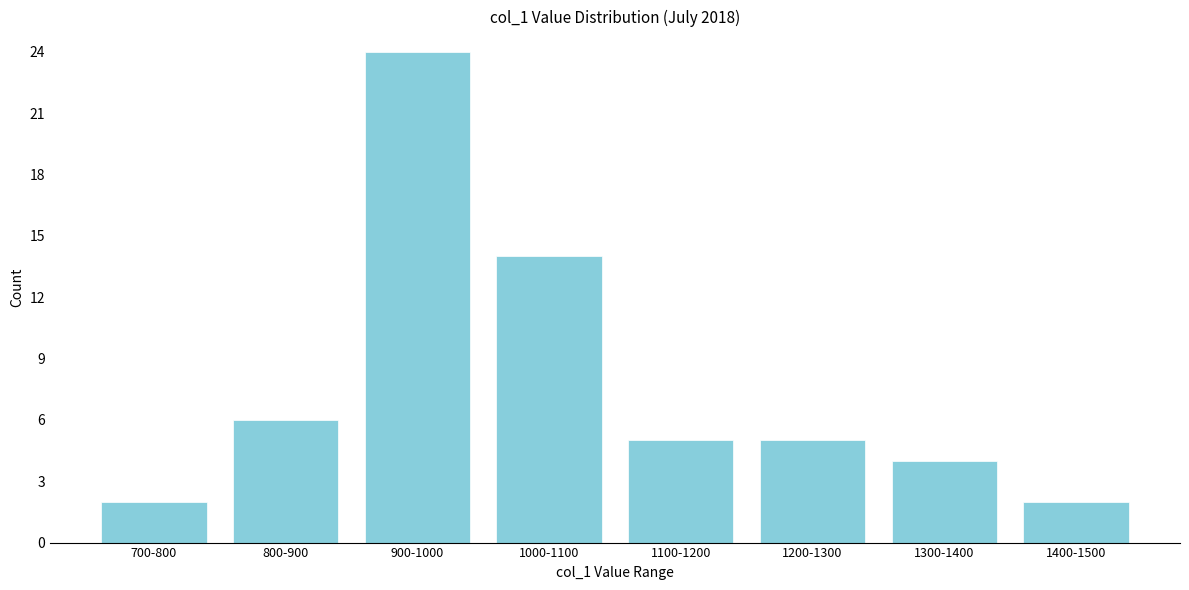

Reading left to right, what are all the values shown in this chart?

2	6	24	14	5	5	4	2